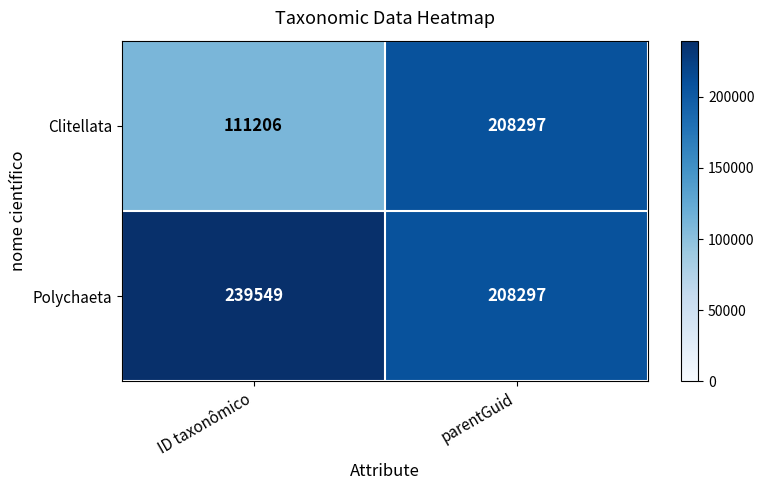

The value of Clitellata at parentGuid is 208297. True or false?

True